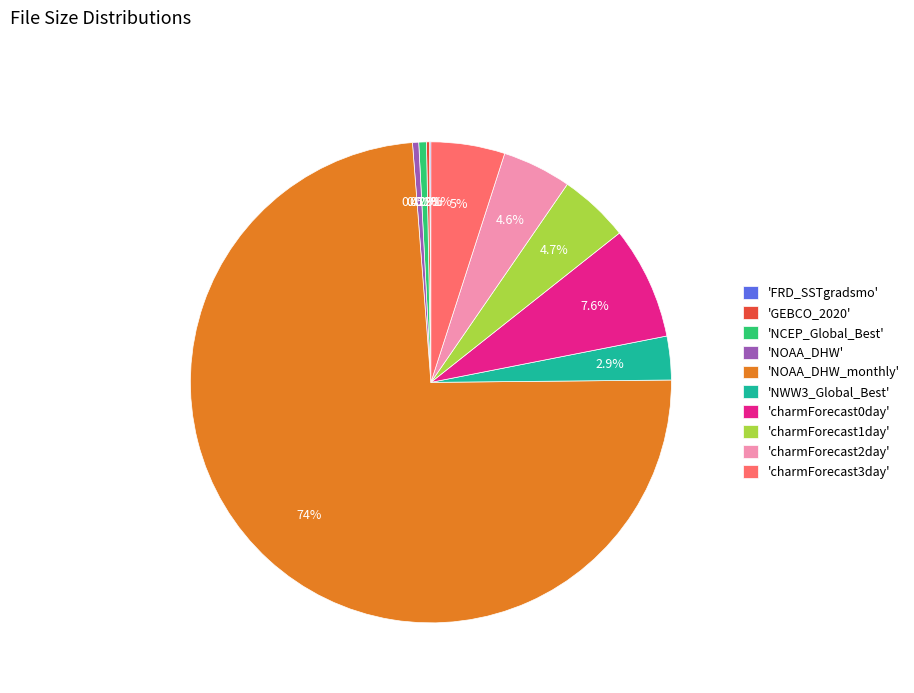

Which has a higher value, 'charmForecast3day' or 'NCEP_Global_Best'?

'charmForecast3day'